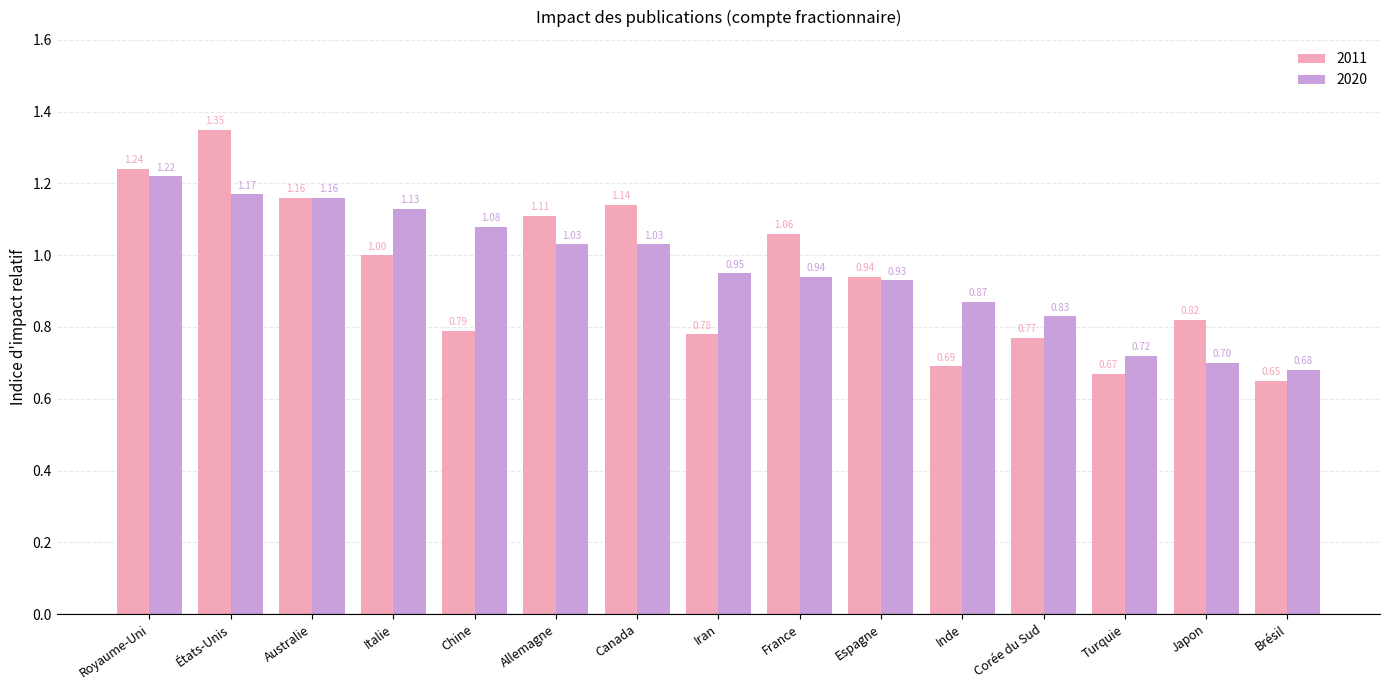

Rank the series by their average value, from highest to lowest.

2020, 2011